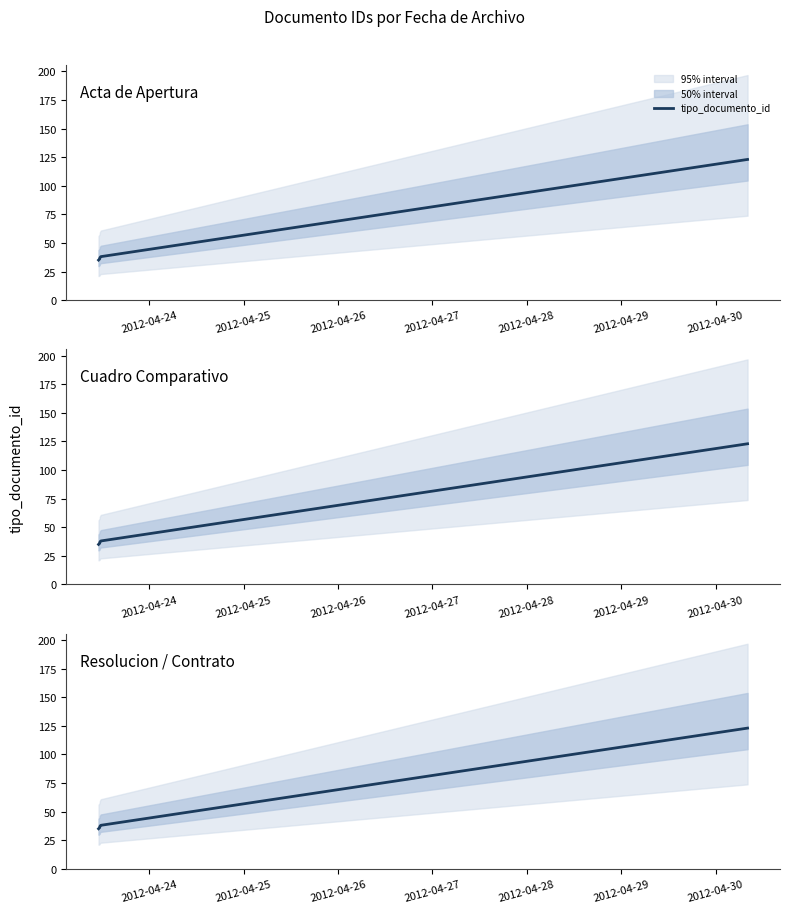

Is it true that the value at 2012-04-24 is 7?

False